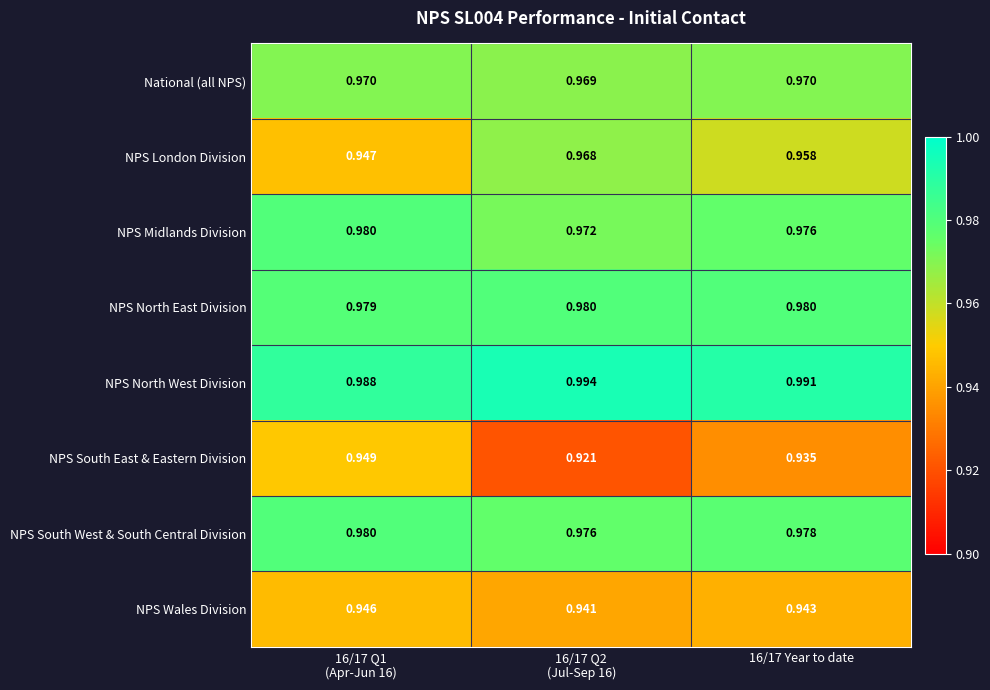

What is the total value across all series at 16/17 Year to date?

7.7